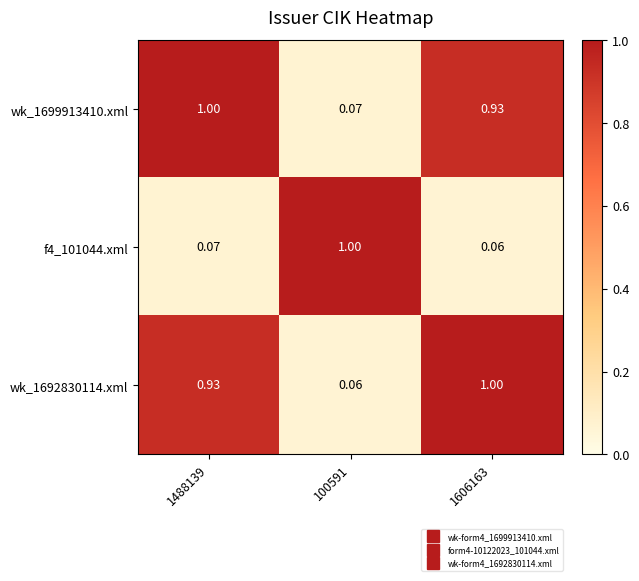

Is the value of wk_1699913410.xml at 1488139 greater than the value of f4_101044.xml at 1606163?

Yes